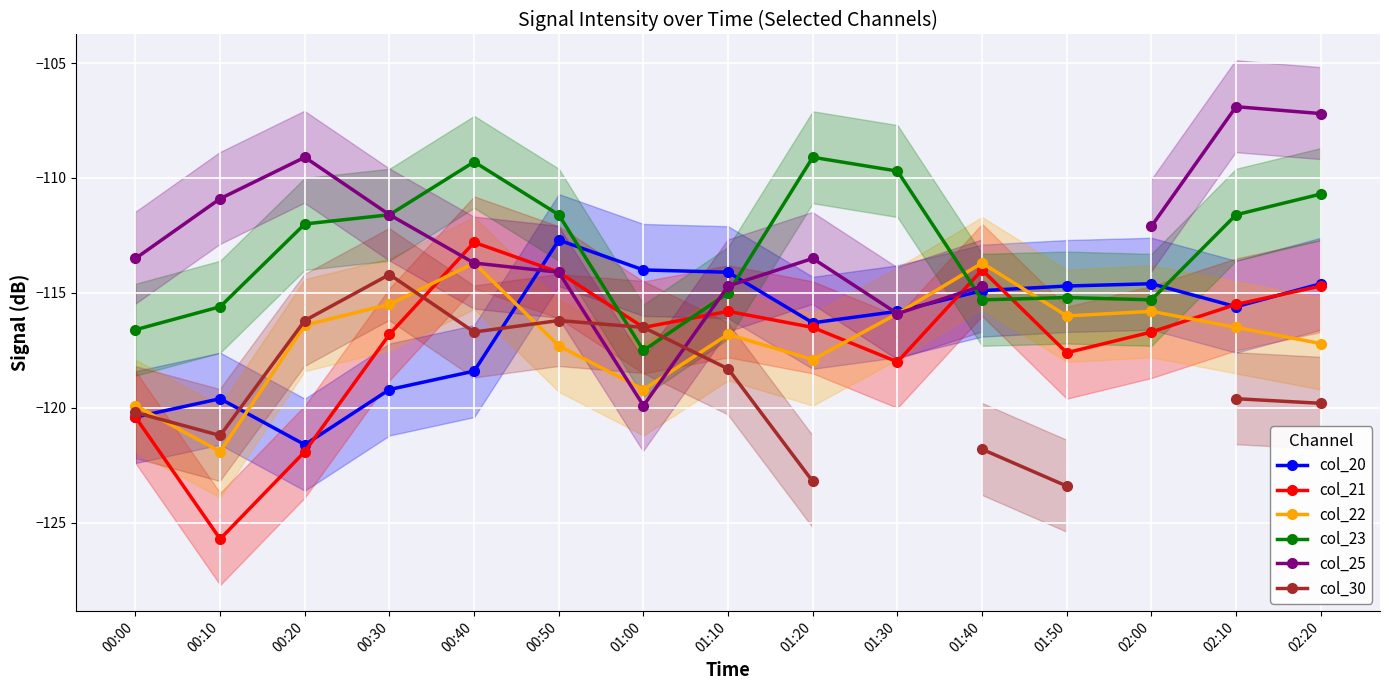

How many interior local peaks does the col_21 series have?

3